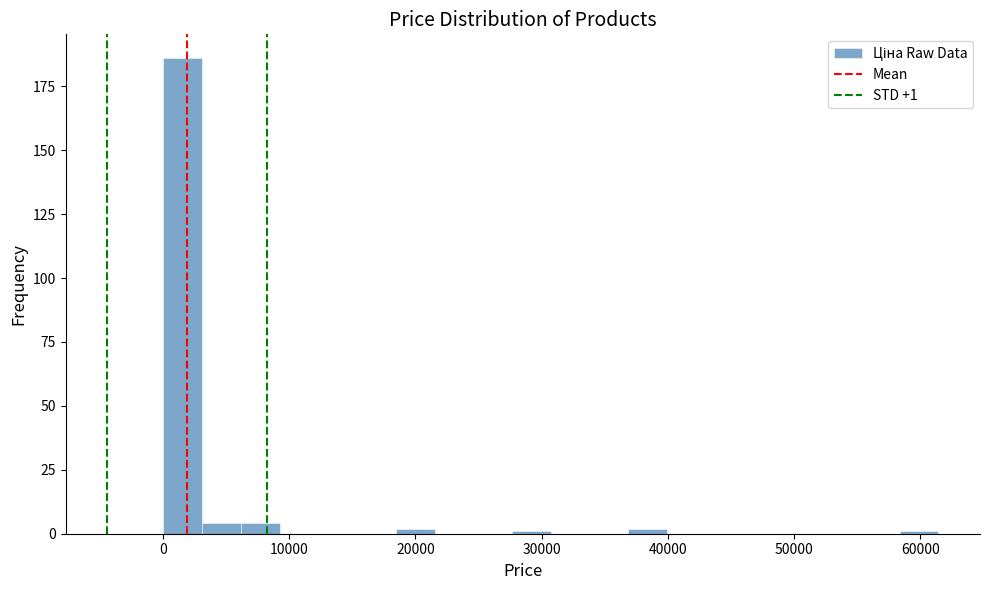

Read against the x-axis, roughly where is the centre of the tallest bar?

2000